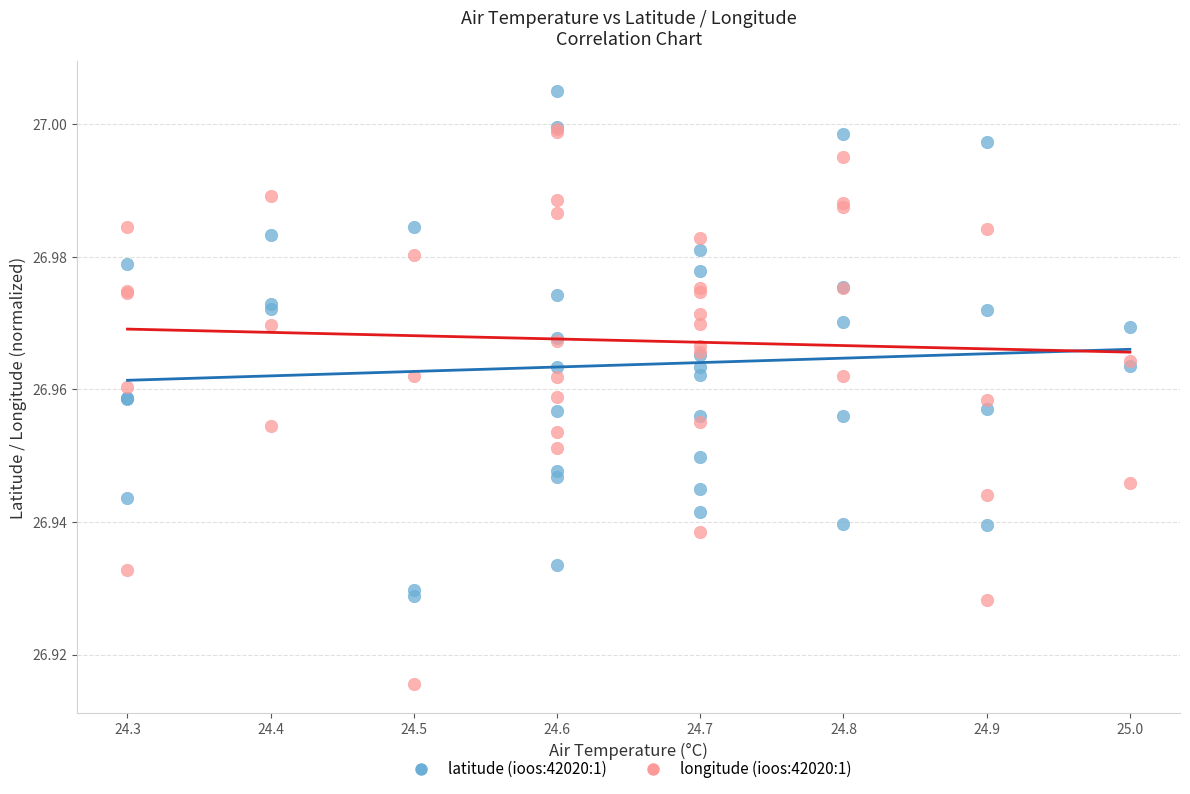

What are all the series names shown in the legend?

latitude (ioos:42020:1), longitude (ioos:42020:1)